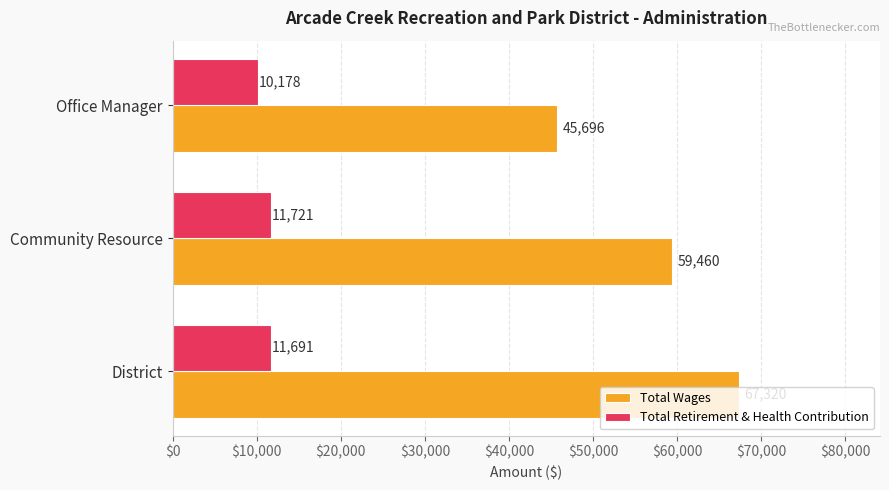

What is the sum of all Total Wages values?

172476